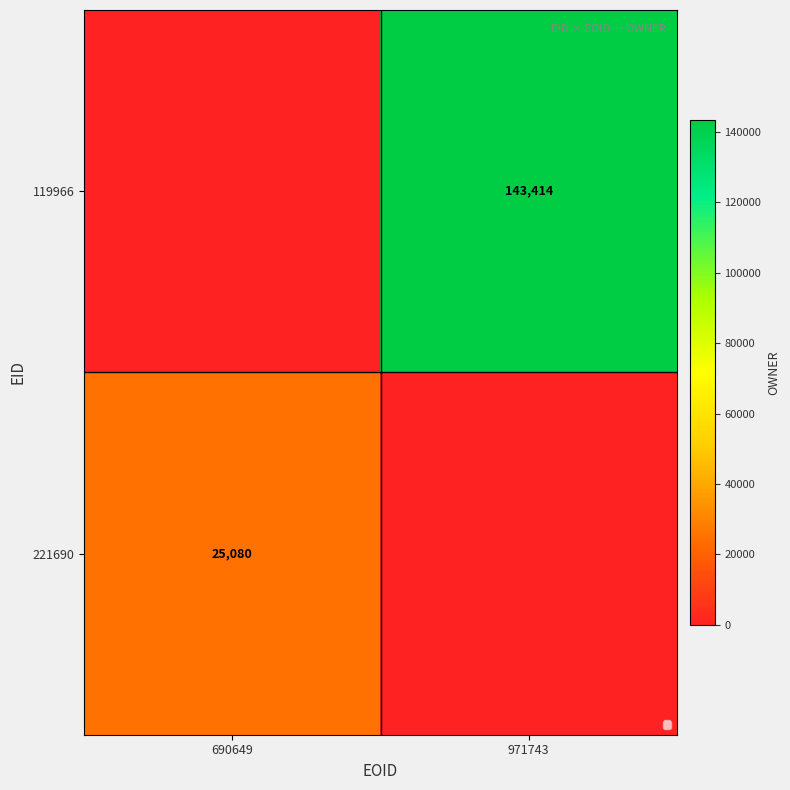

The 119966 series shows 143414 at 971743. True or false?

True